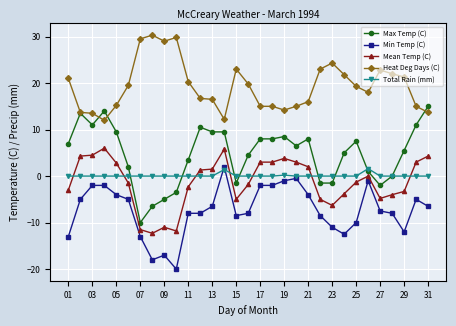

What is the difference between the maximum and second lowest values in the Max Temp (C) series?

21.5